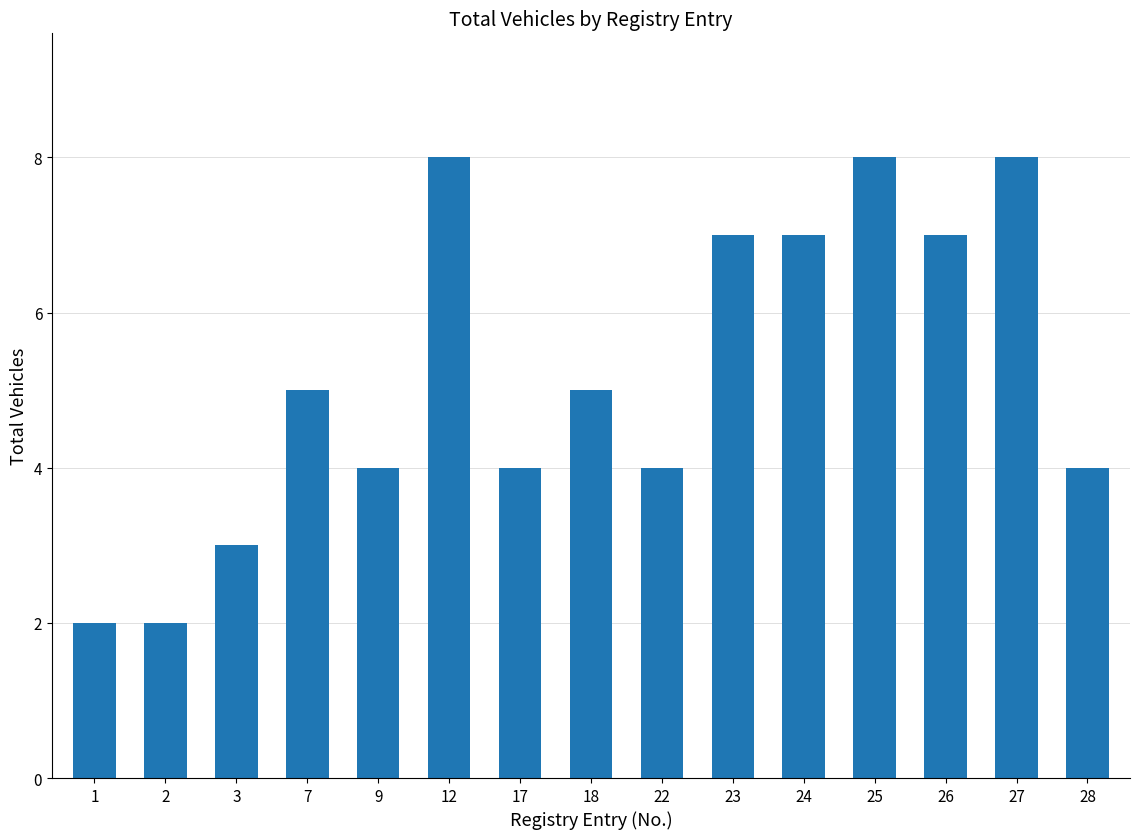

What is the average value?

5